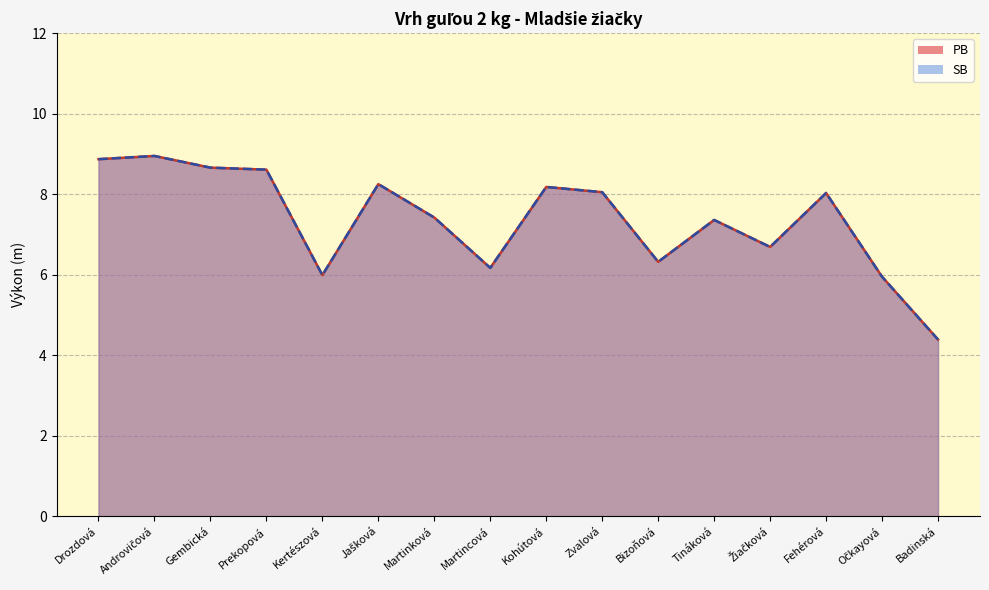

True or false: PB has more than 2 interior local peaks.

True